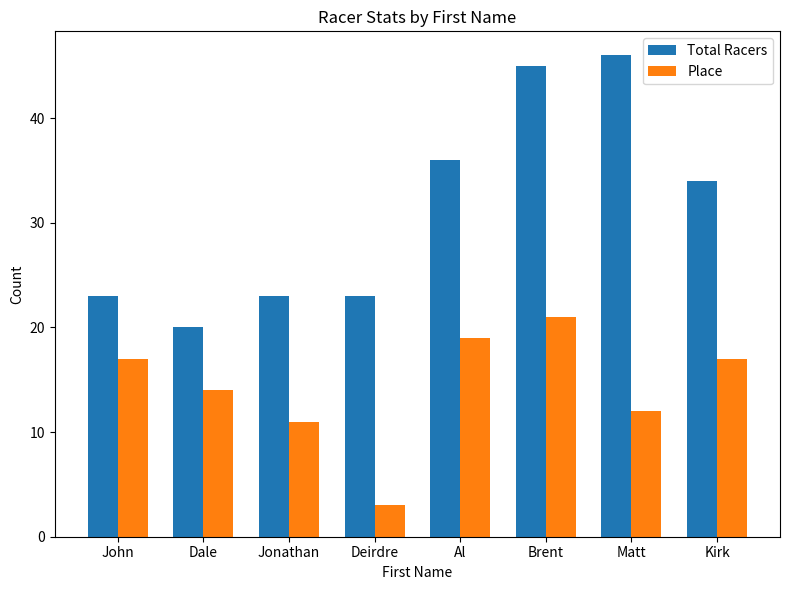

What is the sum of the Place values at Brent and Deirdre?

24